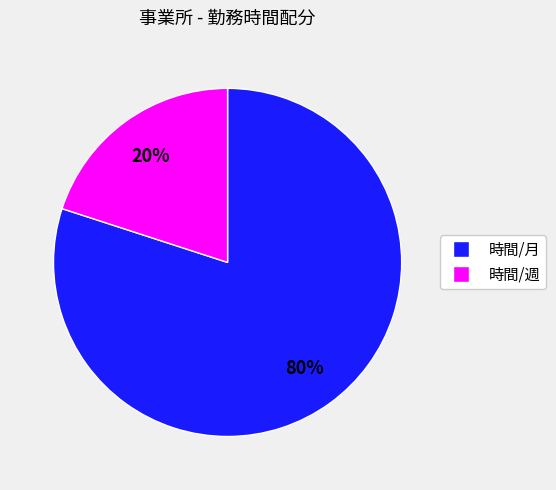

Which category has the smallest portion of the pie?

時間/週